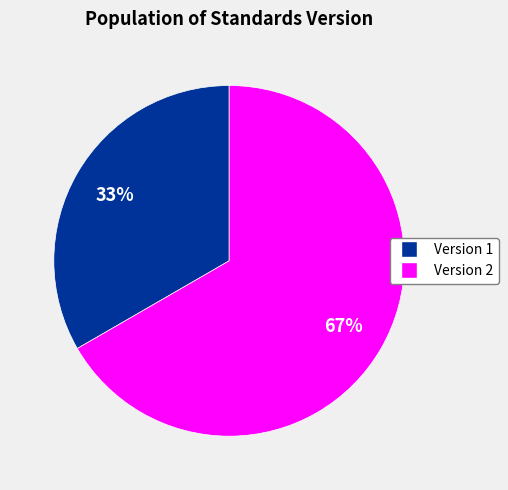

The Version 1 slice represents 21% of the pie. True or false?

False